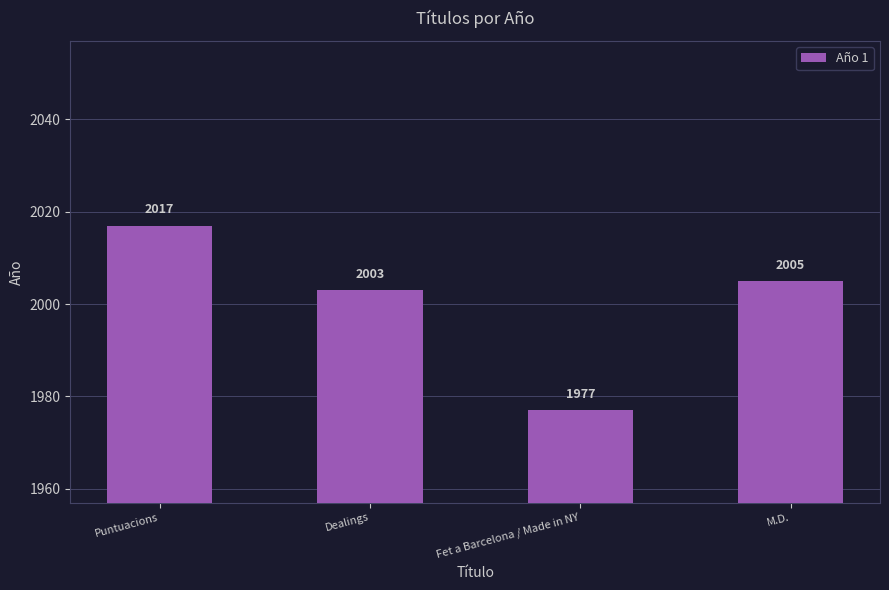

Does the chart contain stacked bars?

No